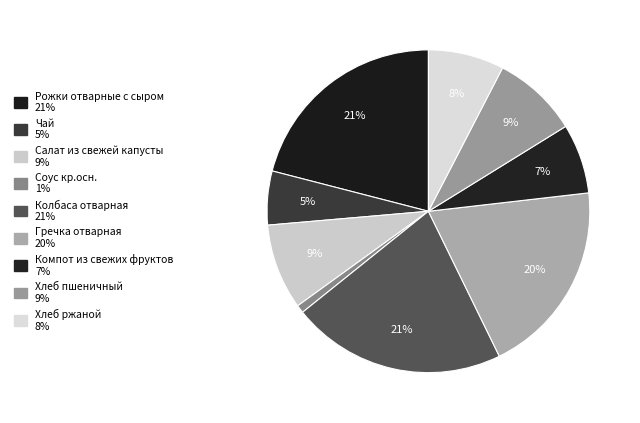

To the nearest percent, what is the average slice percentage?

11%